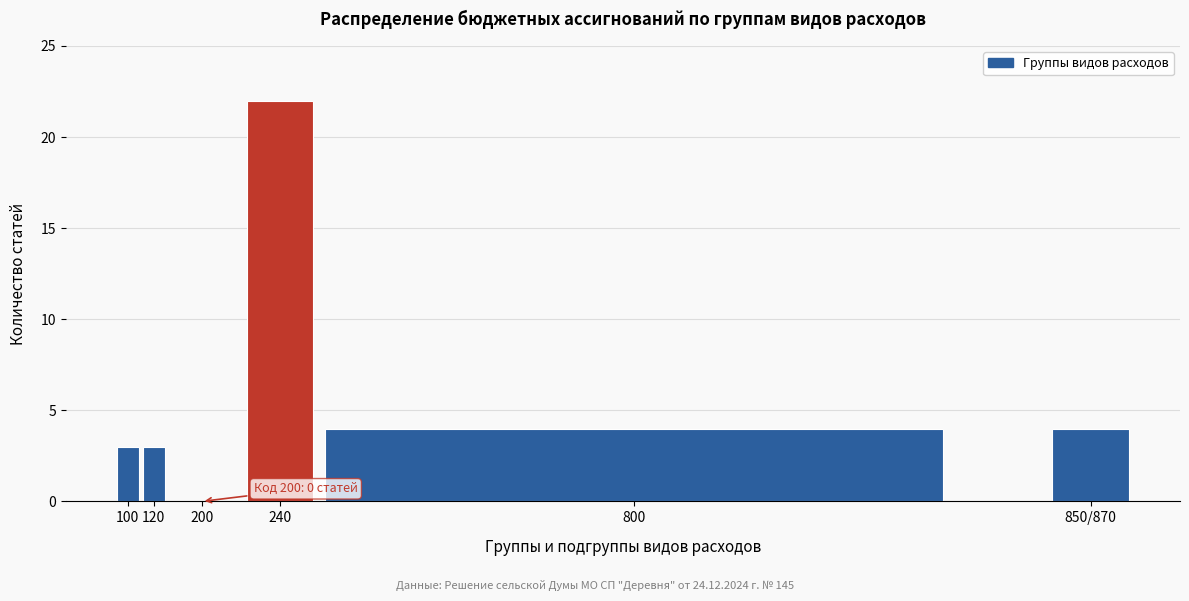

Reading left to right, transcribe all the data shown in this chart.

100=3	120=3	200=0	240=22	800=4	850/870=4